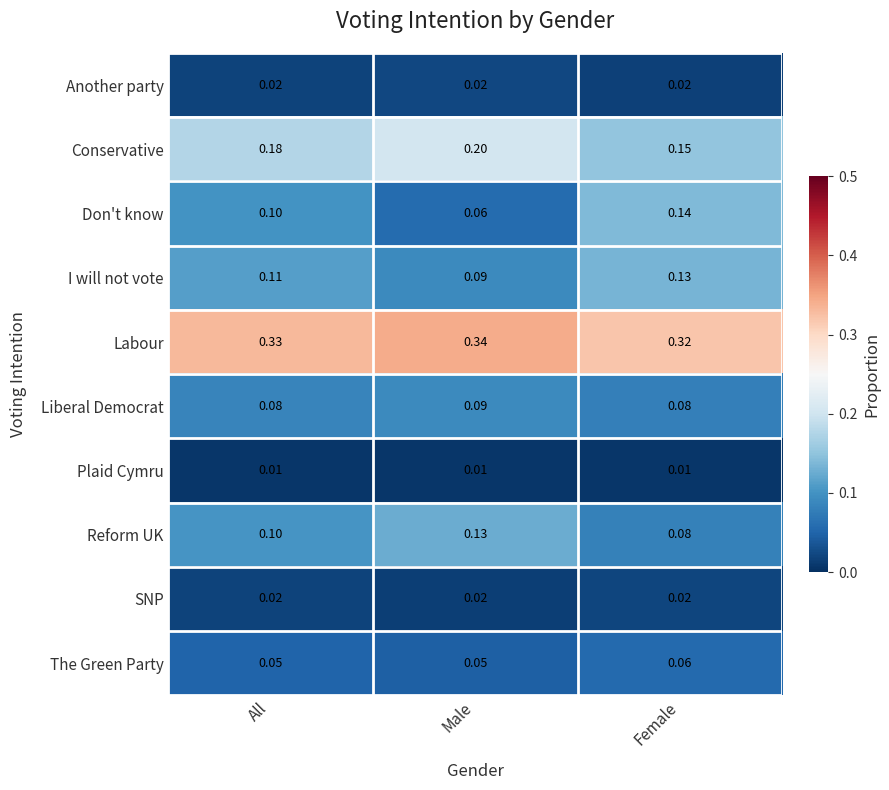

At which label does Conservative reach its peak?

Male